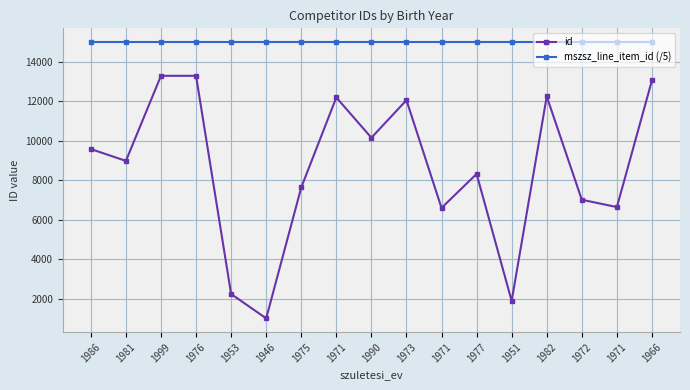

True or false: mszsz_line_item_id (/5) and id intersect in this chart.

False